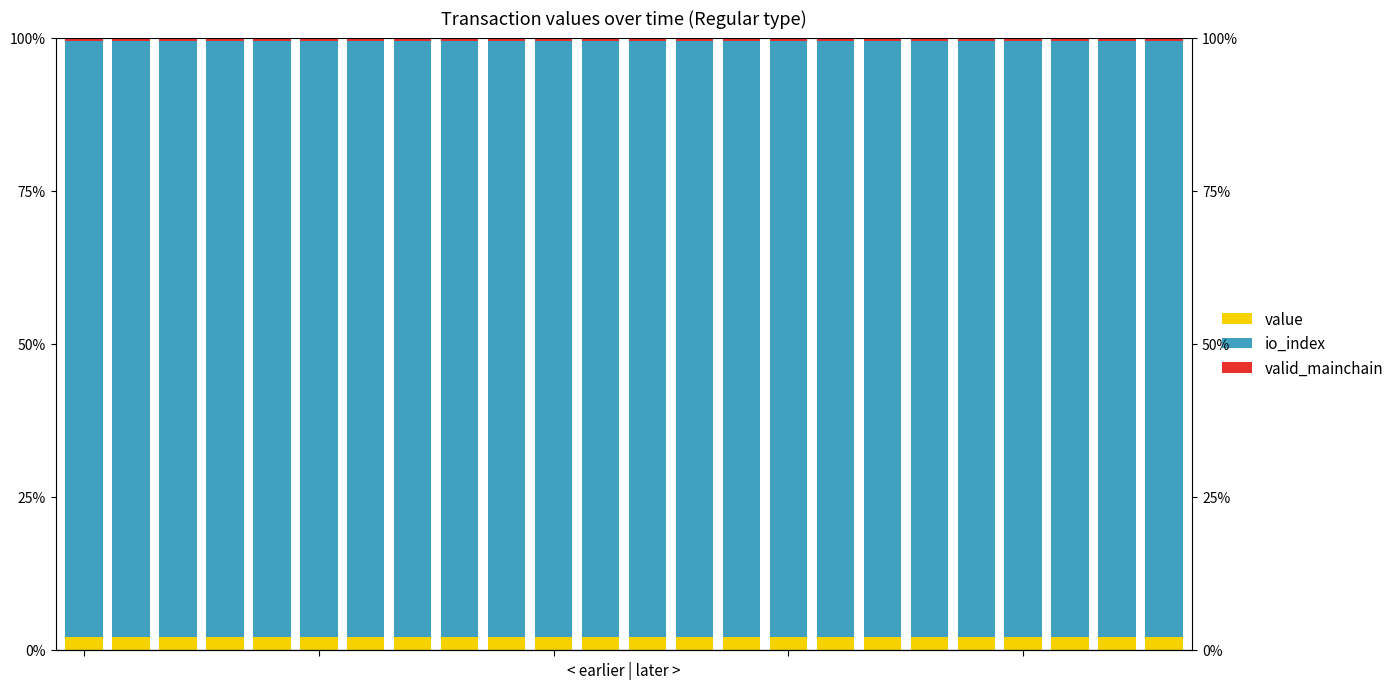

Rank the series at 0 from highest to lowest value.

io_index, value, valid_mainchain